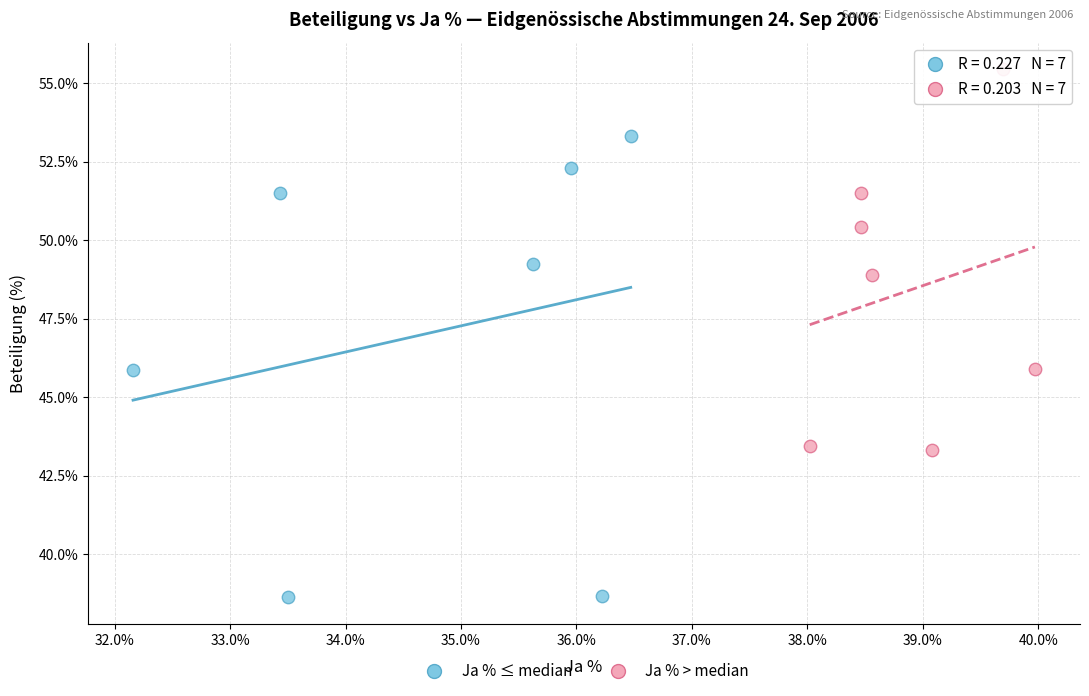

Which series reaches the maximum Y coordinate?

Ja % > median